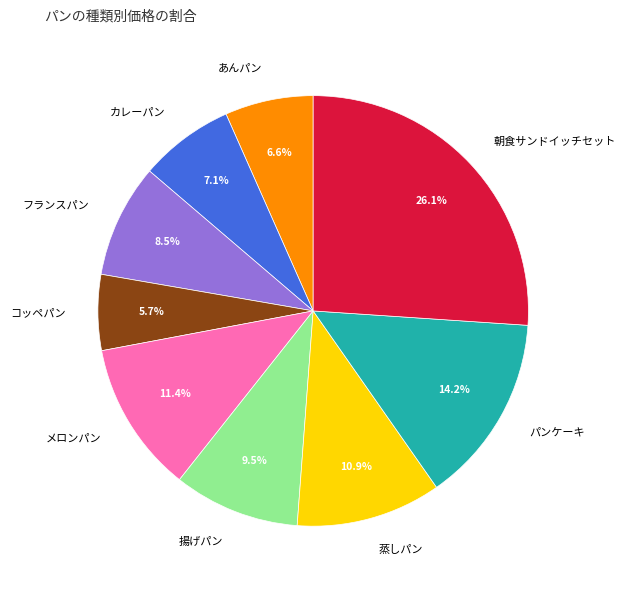

Count the number of slices in the pie.

9